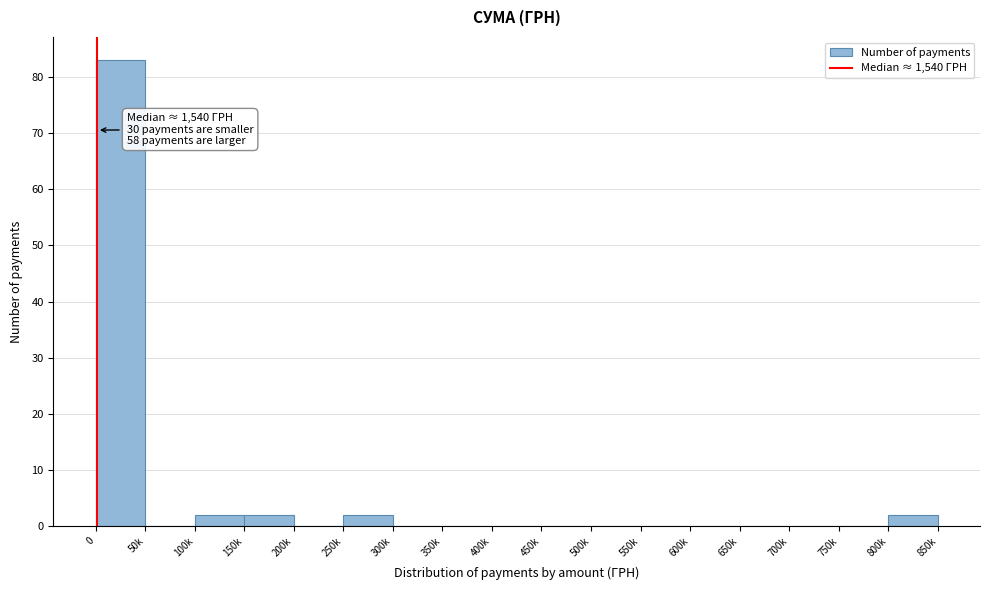

True or false: the data shows 0 at 350k.

True